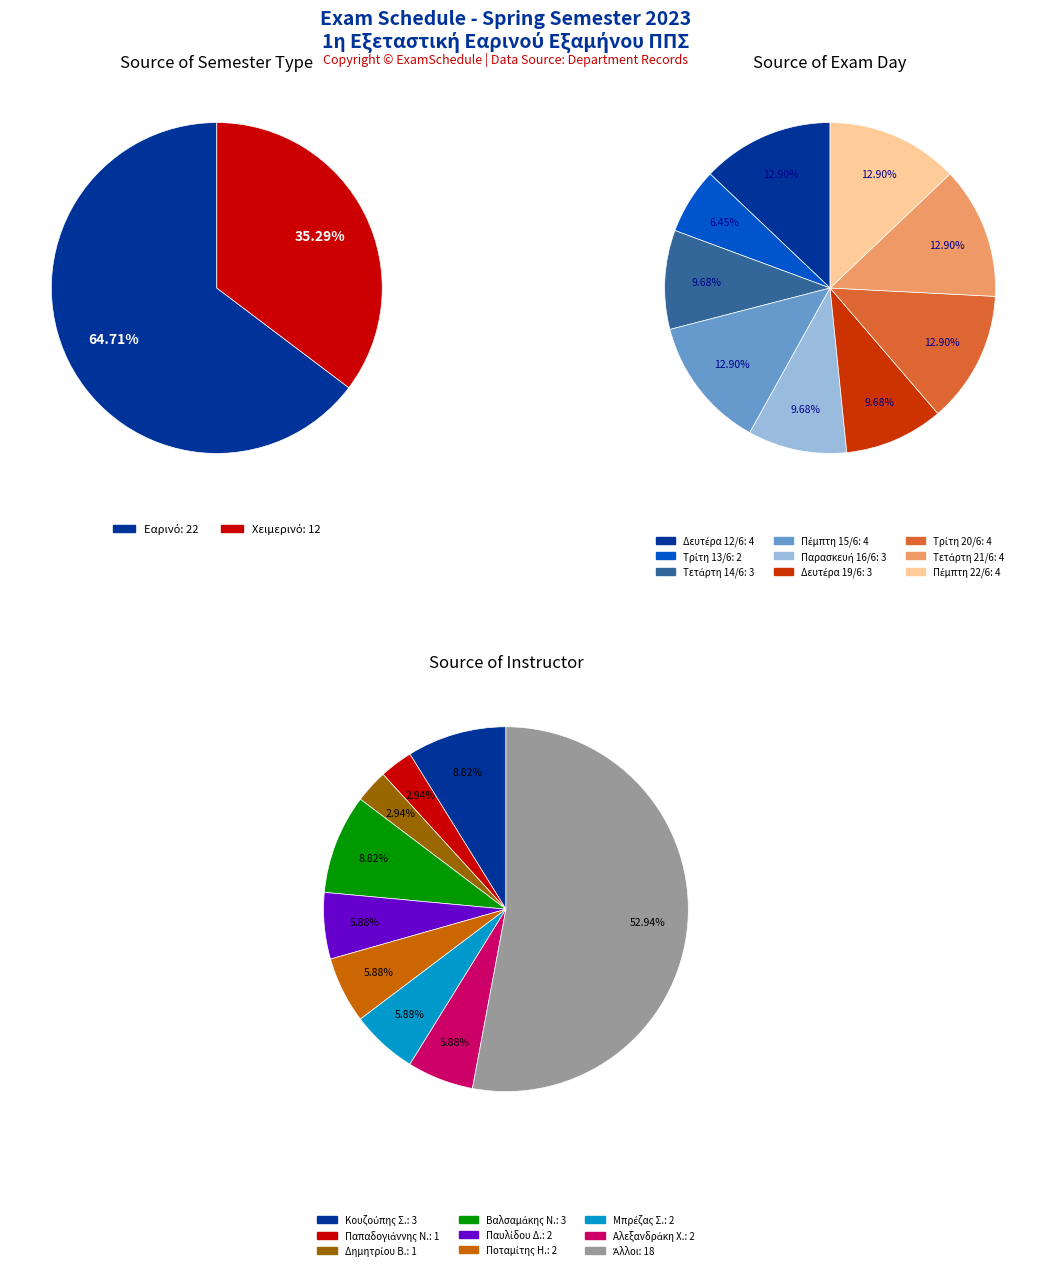

What is the total percentage of Χειμερινό and Εαρινό?

100.0%